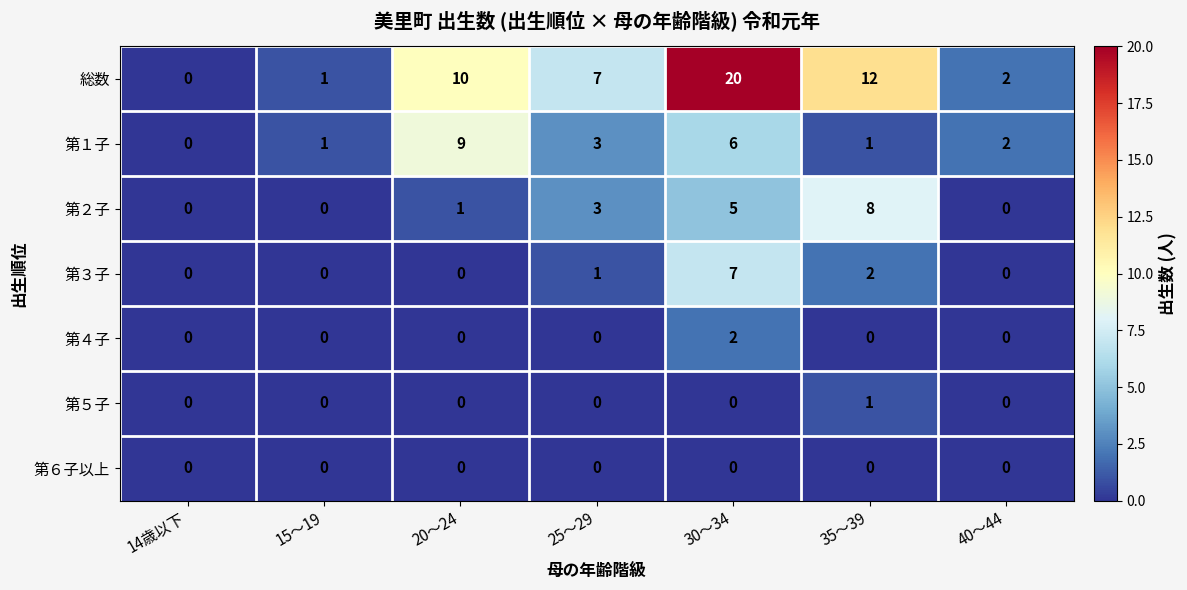

How many 第３子 values are between 0 and 2?

6